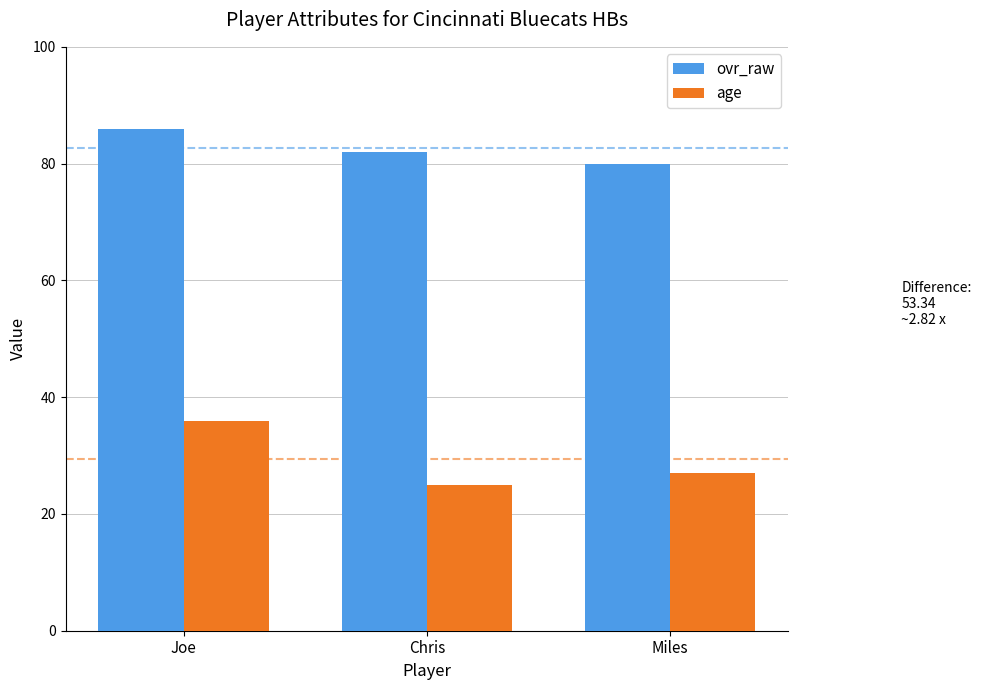

Reading left to right, what are all the values shown in this chart?

ovr_raw: 86	82	80
age: 36	25	27